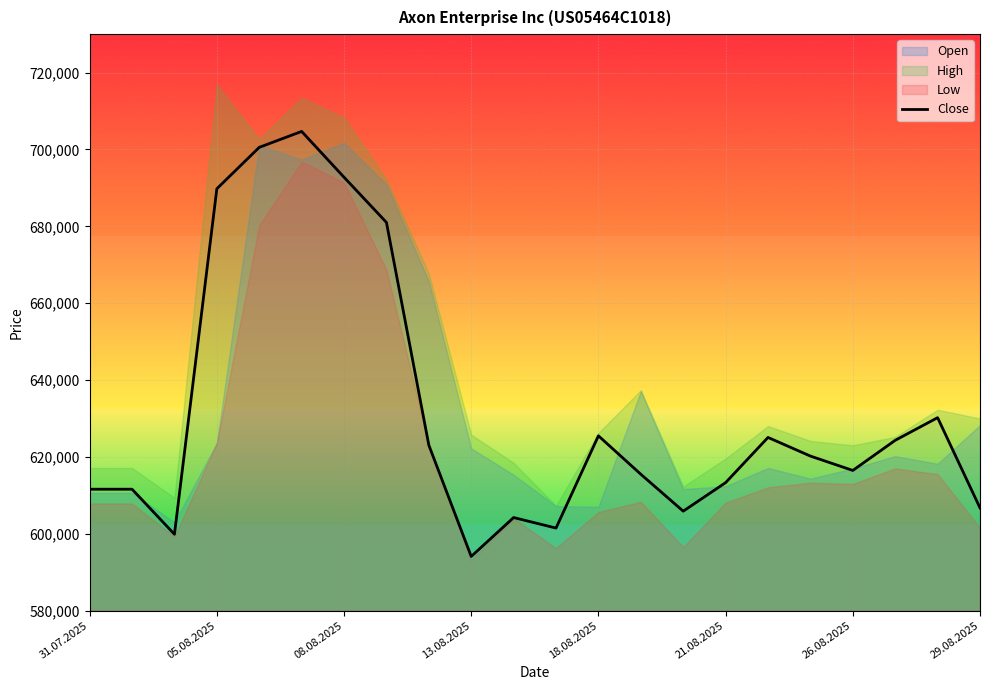

How many interior local peaks (higher than both neighbors) does the data have?

5